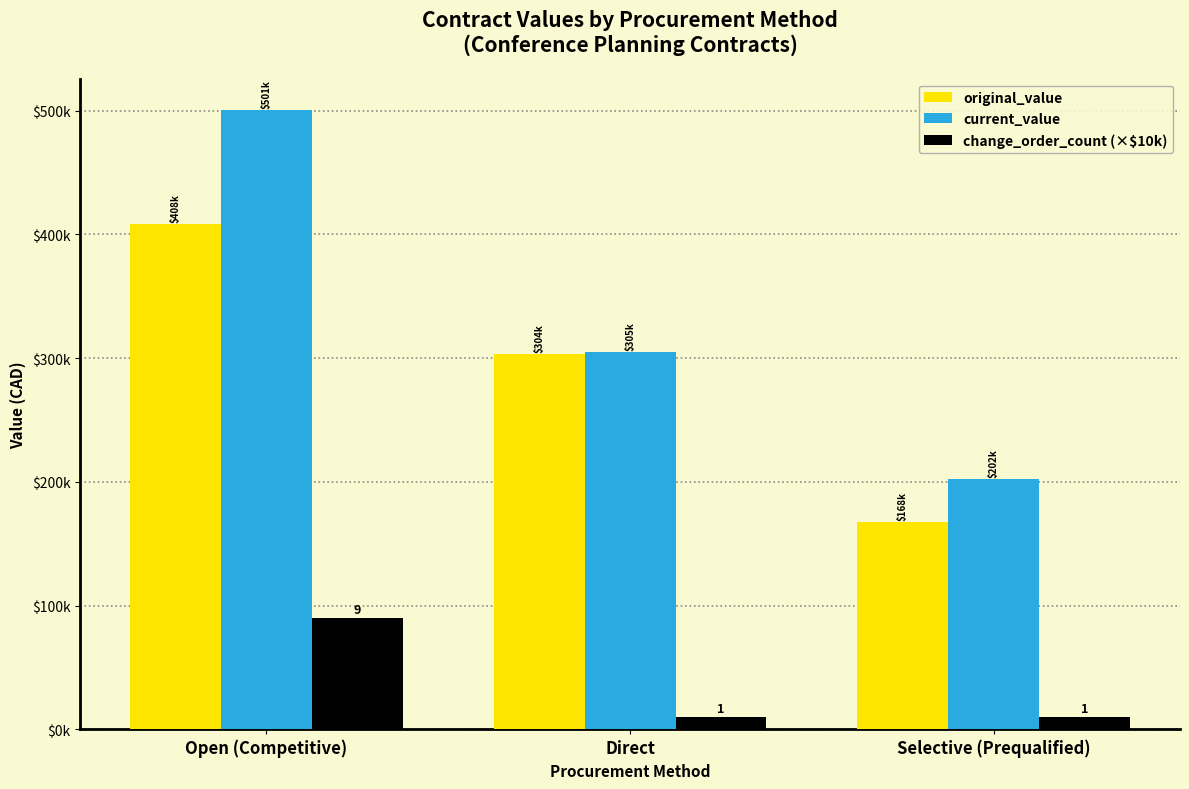

Are the bars grouped side by side (vs. stacked)?

Yes